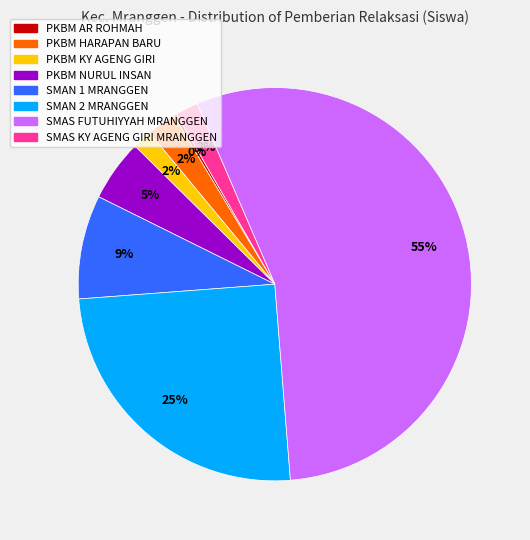

Does any single category account for the majority?

Yes